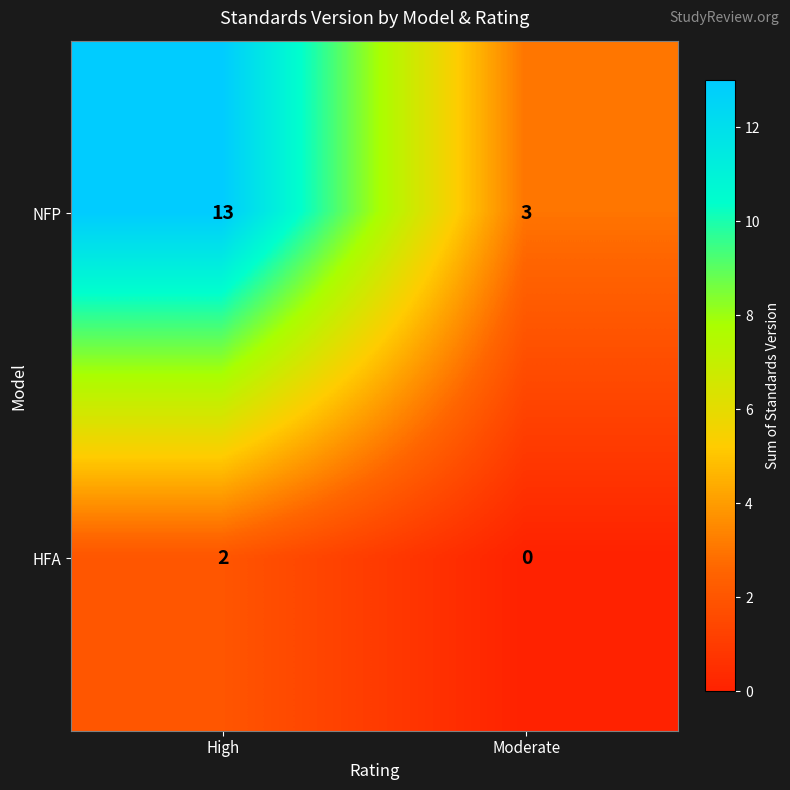

Which series has the widest spread of values?

NFP